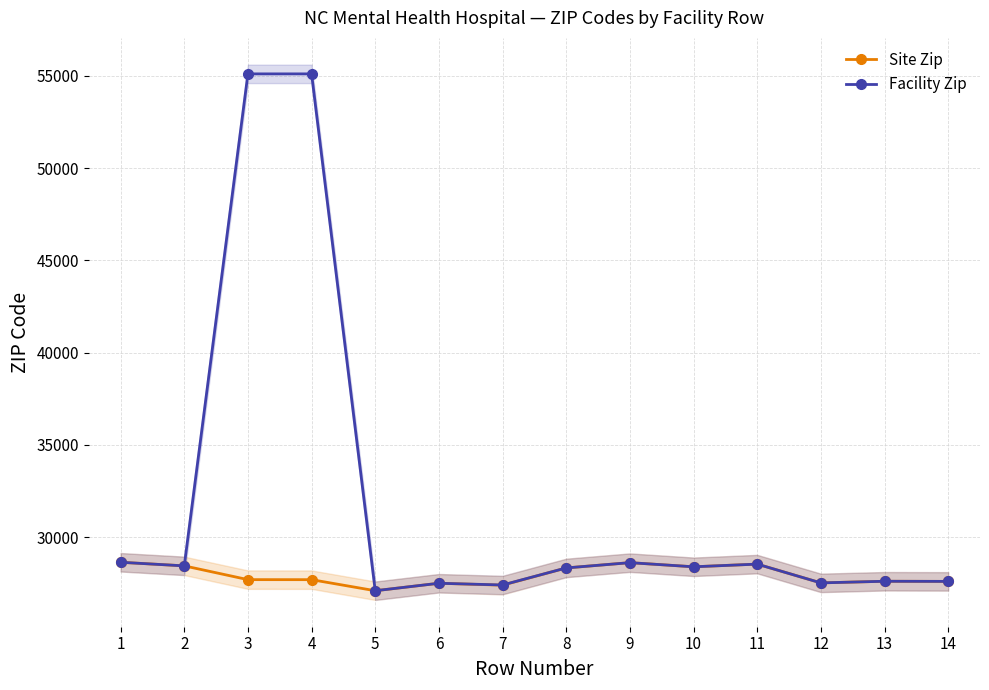

True or false: Site Zip and Facility Zip cross at least once.

False